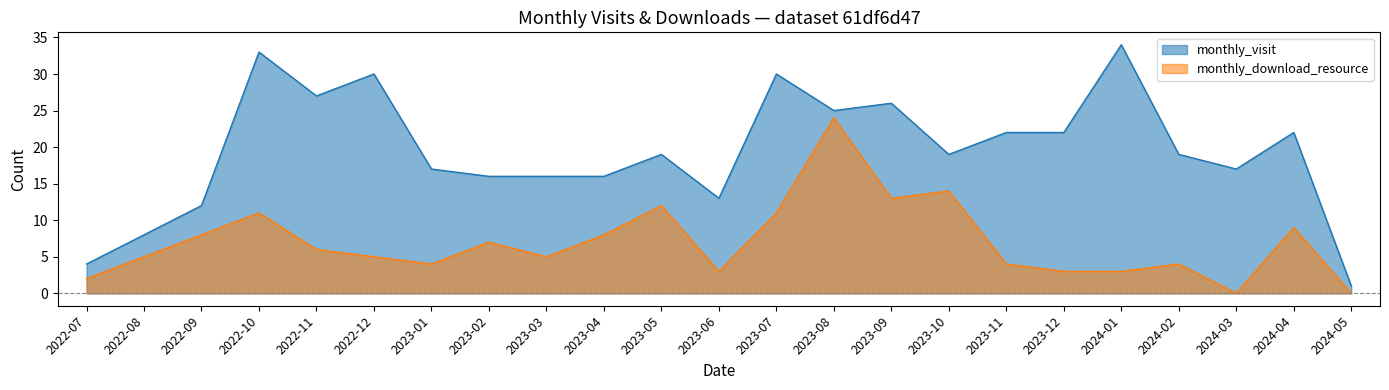

Which series has the largest range (max minus min)?

monthly_visit